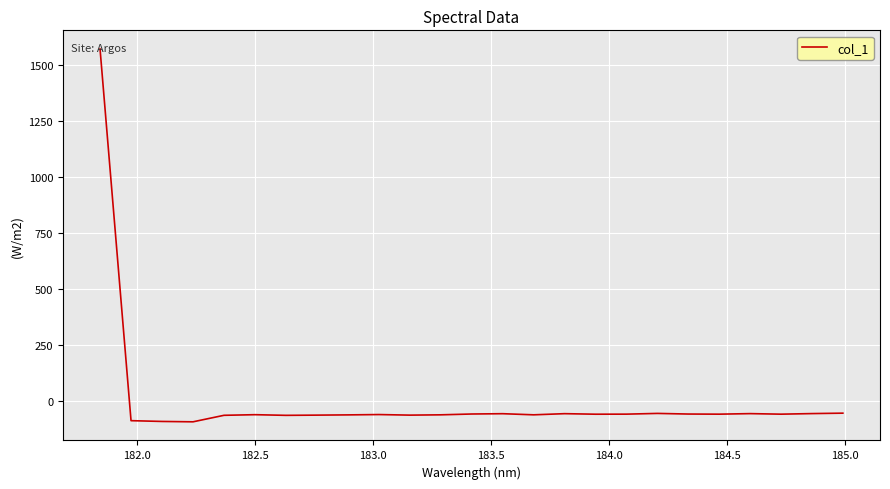

True or false: the data has more than 2 interior local peaks.

True